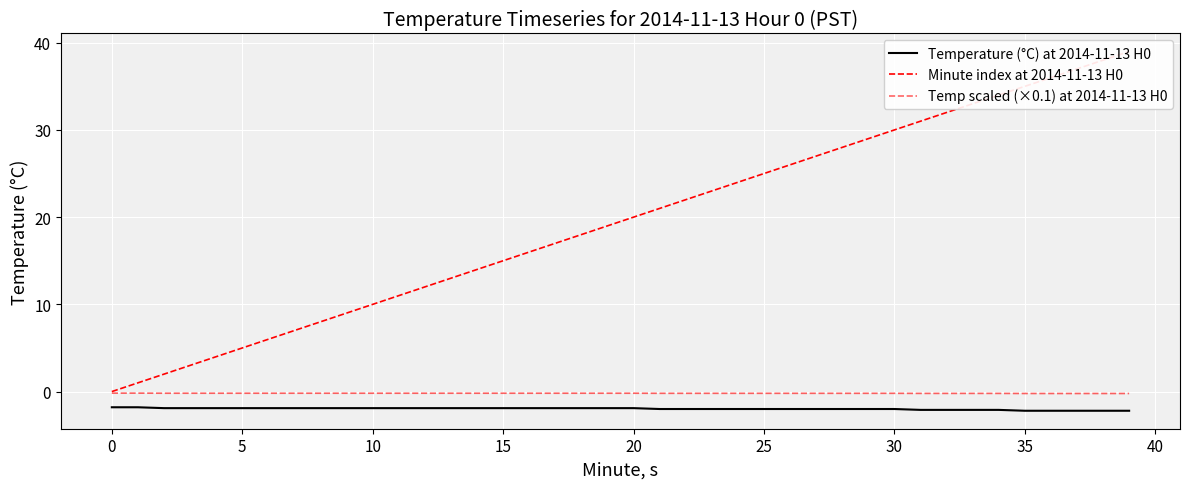

The value of Temperature (°C) at 2014-11-13 H0 at 33 is -0.6. True or false?

False